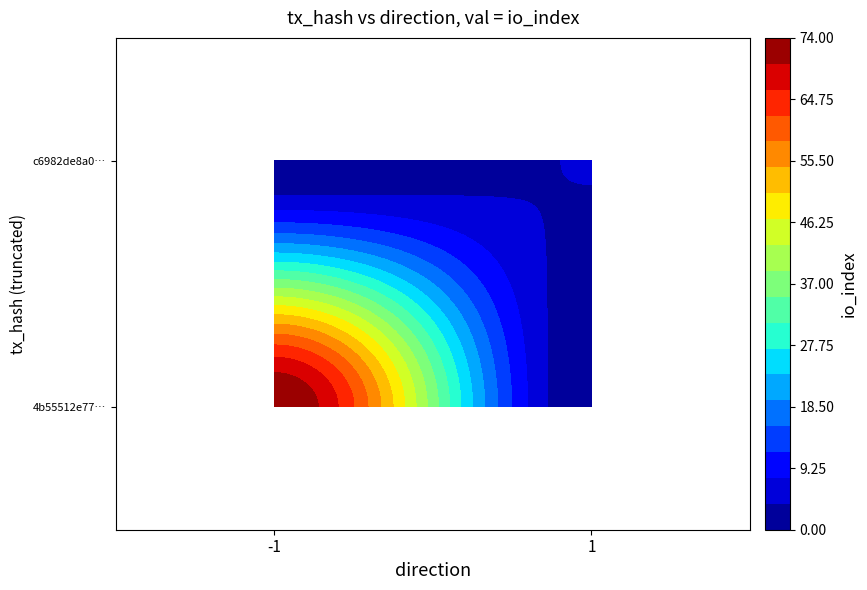

What is the lowest value of the c6982de8a0d702214168caccd15c2afed4efb91 series?

1